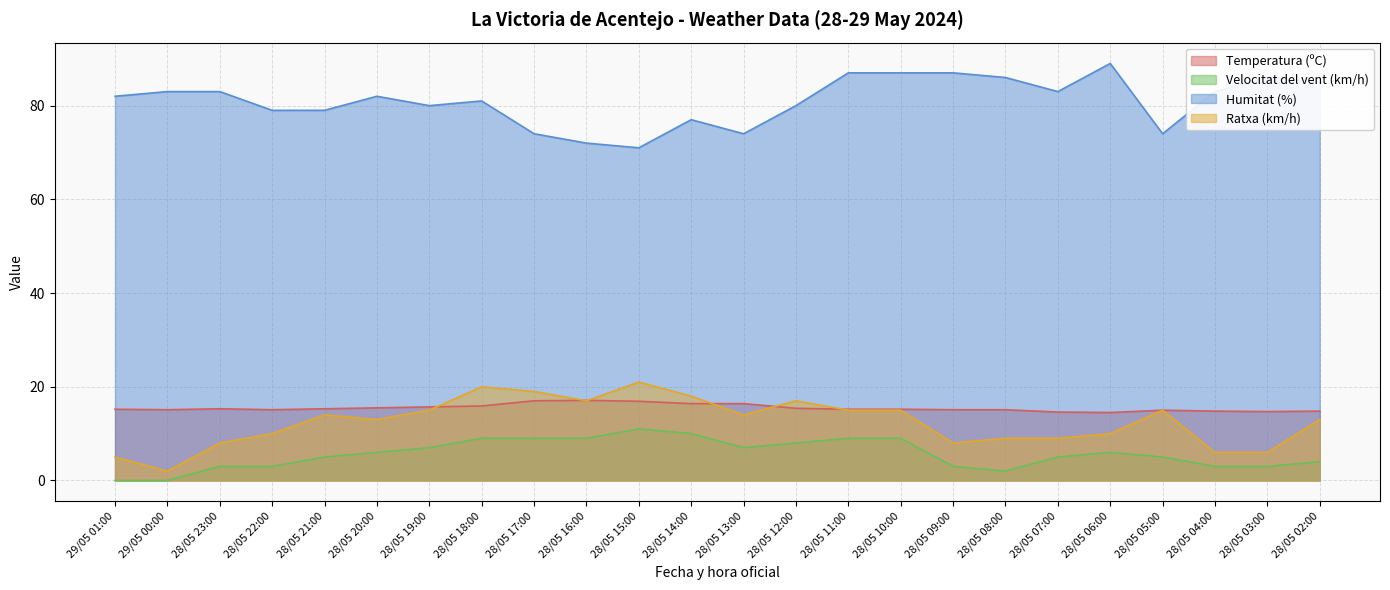

What is the sum of all Temperatura (ºC) values?

371.3